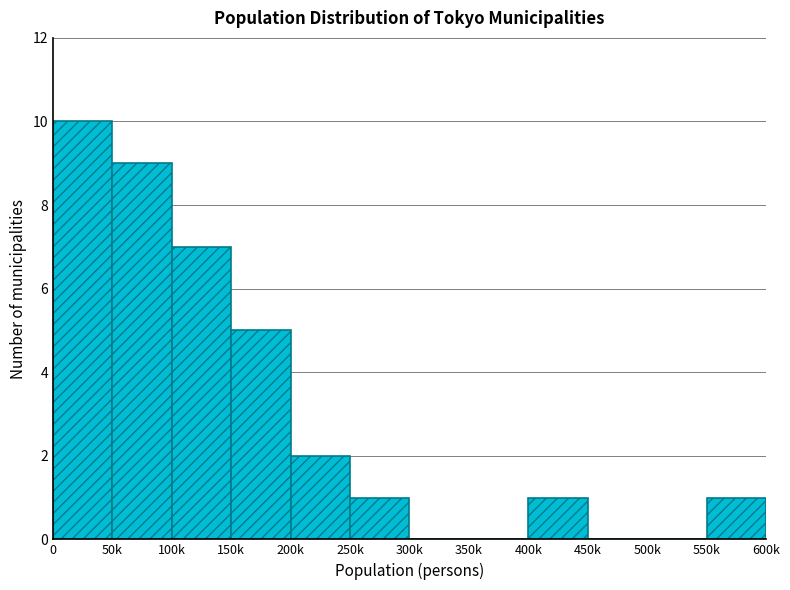

Reading left to right, list all the values displayed in this chart.

0=10	50k=9	100k=7	150k=5	200k=2	250k=1	300k=0	350k=0	400k=1	450k=0	500k=0	550k=1